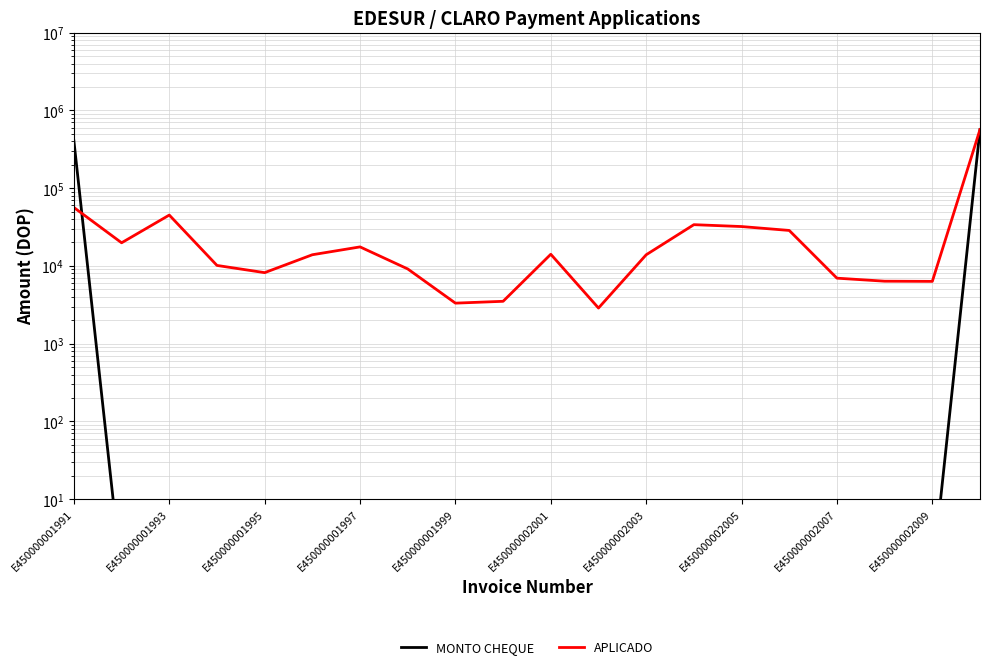

Which series has the largest range (max minus min)?

MONTO CHEQUE